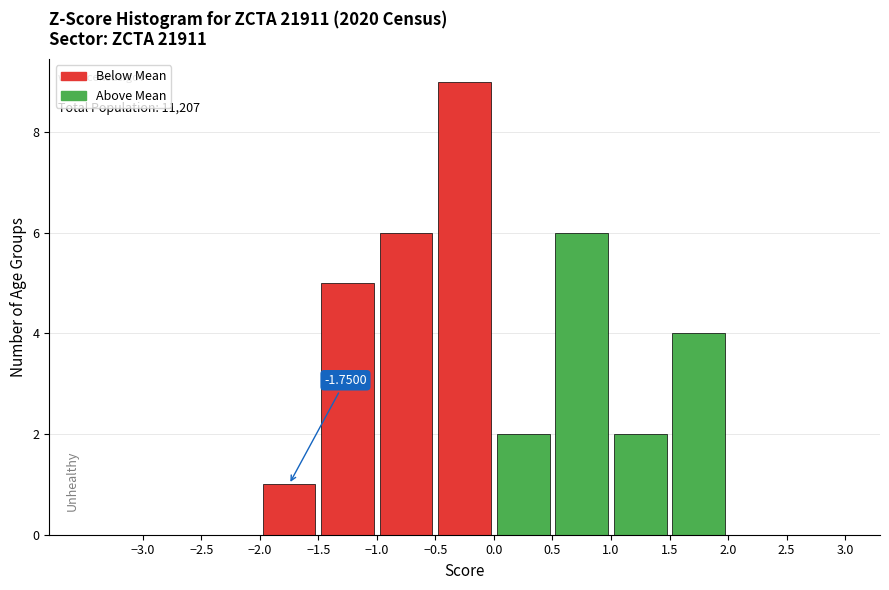

Over which range of the x-axis is the bar tallest?

-0.5 to 0.0